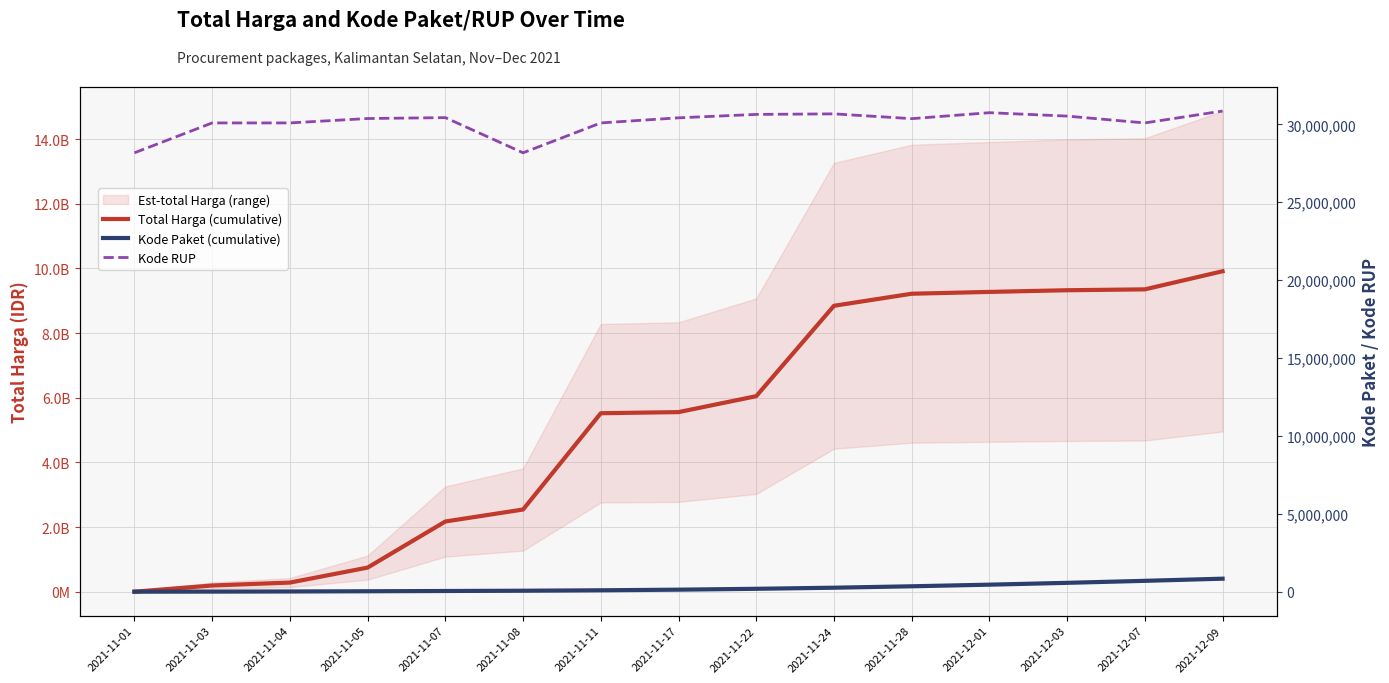

At how many categories does at least one series exceed 3803011918?

9